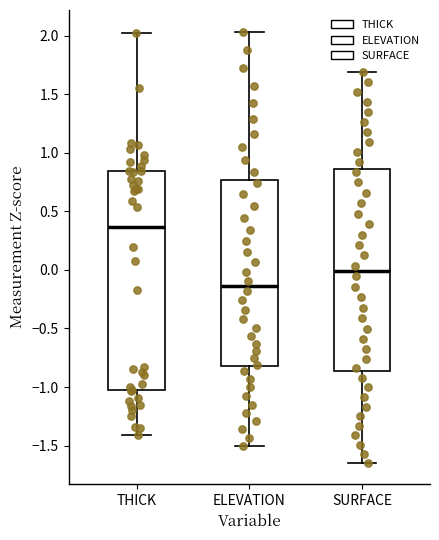

Reading left to right, read every box against the y-axis: the position of its median line, the range the box covers, and the ends of its whiskers. The values are not printed on the chart, so give them approximately, as read against the axis.

THICK: median 0.35, box -1.05 to 0.85, whiskers -1.40 to 2.00
ELEVATION: median -0.15, box -0.80 to 0.75, whiskers -1.50 to 2.05
SURFACE: median 0.00, box -0.85 to 0.85, whiskers -1.65 to 1.70